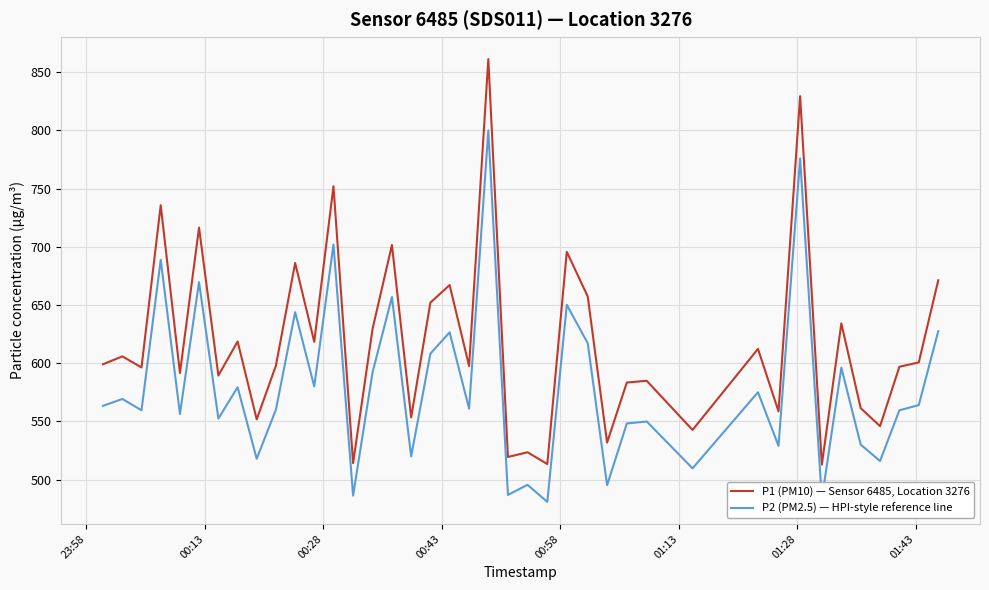

What is the greatest value displayed?

861.2